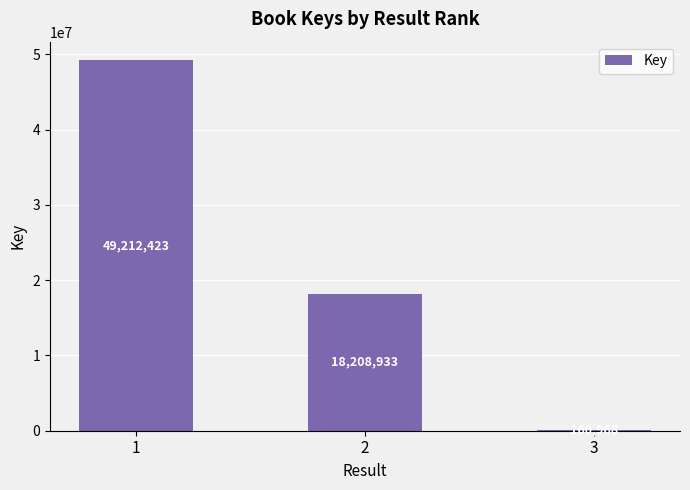

Count the number of data series in this chart.

1